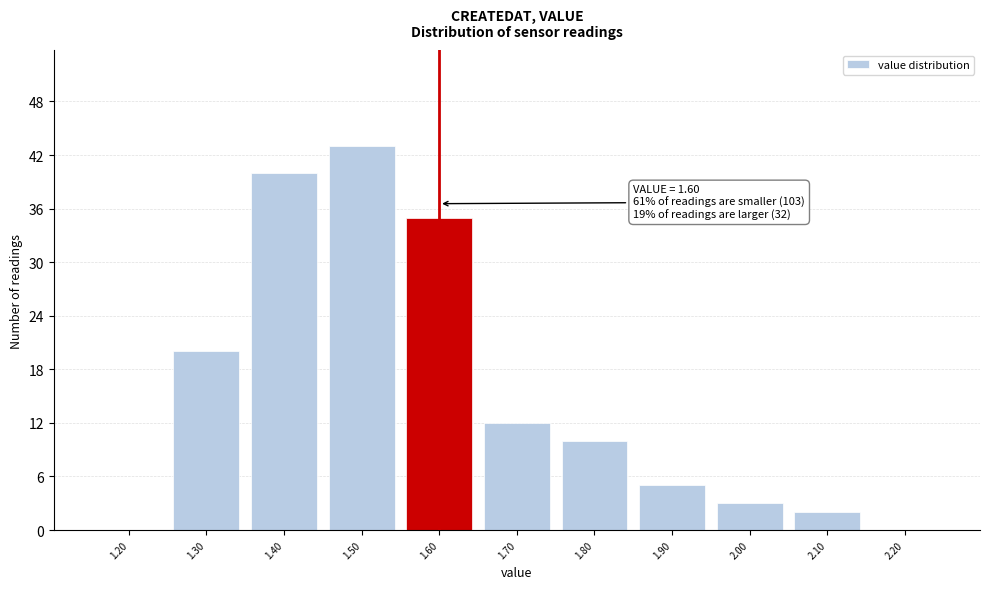

Reading left to right, what are all the values shown in this chart?

1.20=0	1.30=20	1.40=40	1.50=43	1.60=35	1.70=12	1.80=10	1.90=5	2.00=3	2.10=2	2.20=0